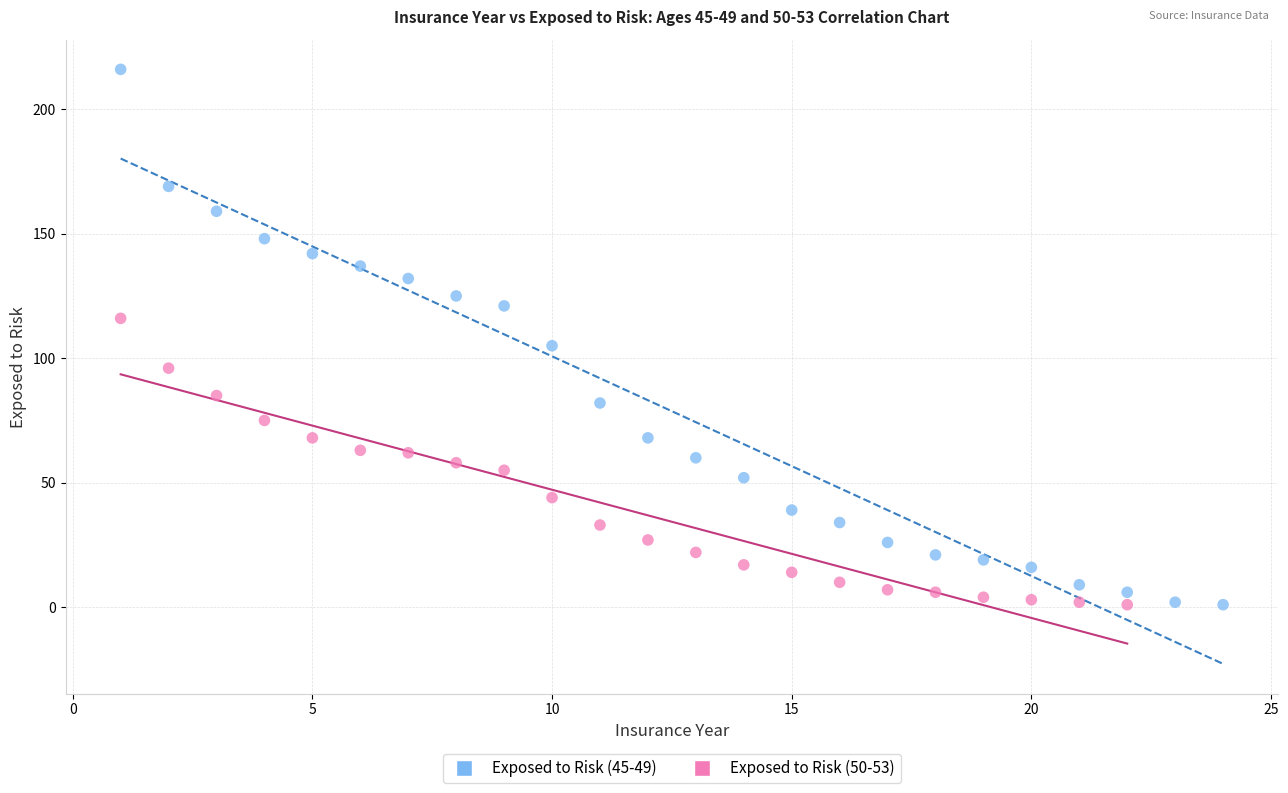

Which series has the largest Y range (max minus min)?

Exposed to Risk (45-49)